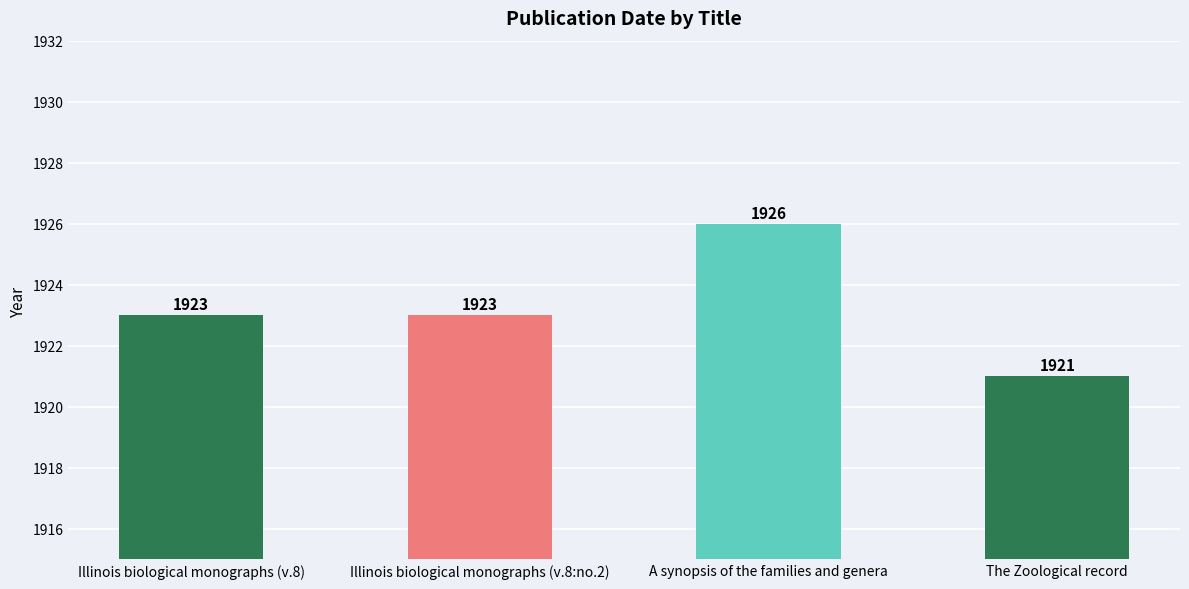

The chart shows a value of 1921 at The Zoological record. True or false?

True